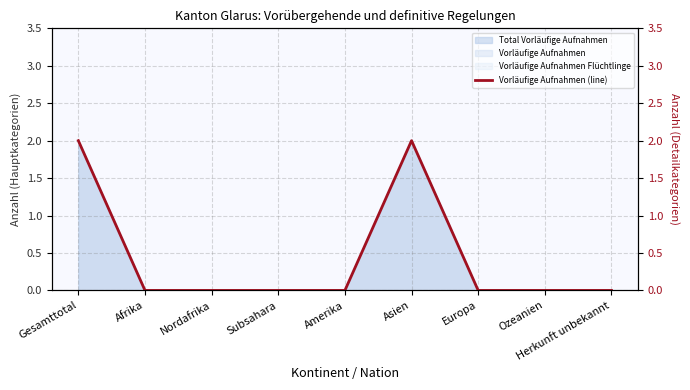

What is the label of the 6th point from the right?

Subsahara